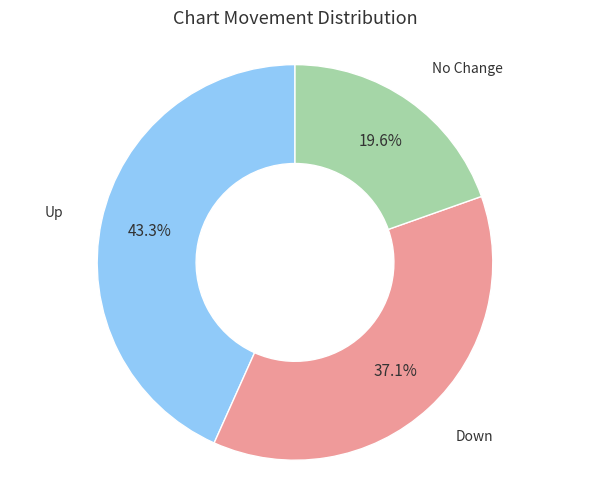

To the nearest percent, what is the average slice percentage?

33%